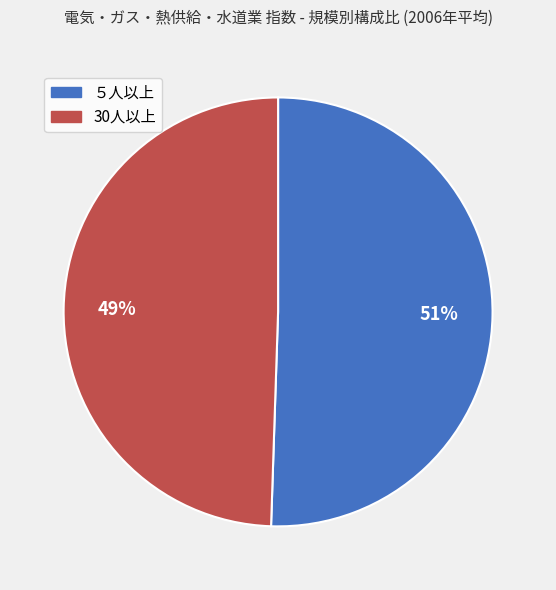

Rank the categories by value from lowest to highest.

30人以上, ５人以上